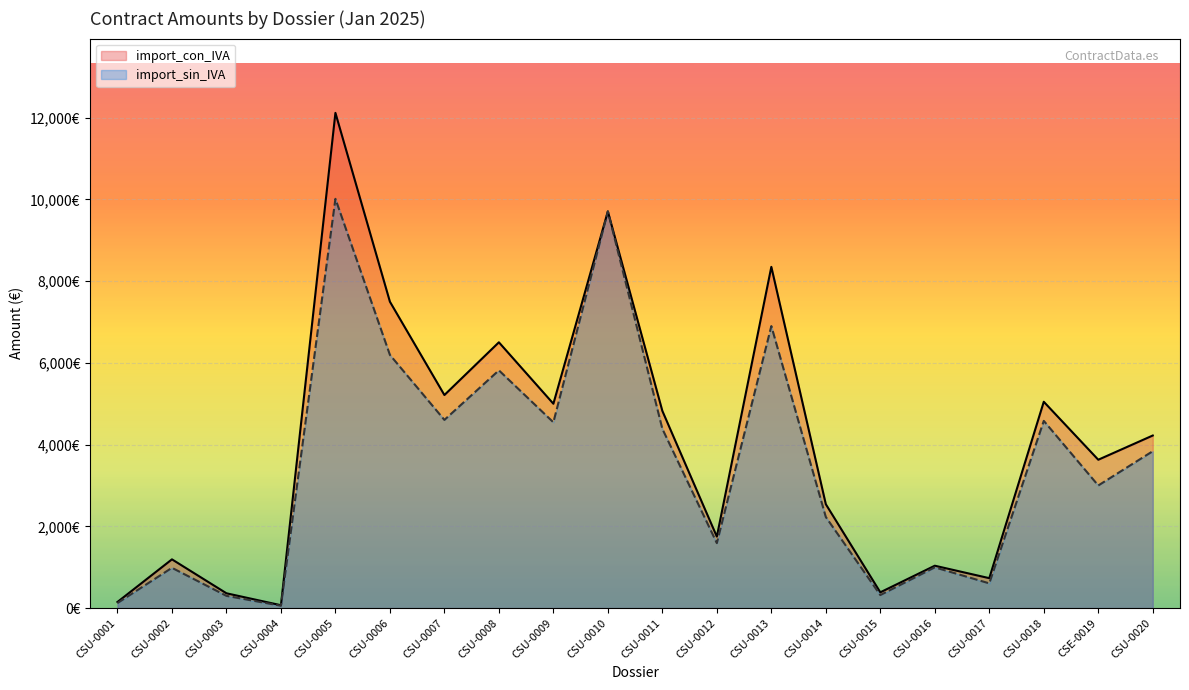

Reading right to left, list all the values displayed in this chart.

import_con_IVA: 4222.6	3630.0	5048.4	732.8	1037.2	386.5	2542.0	8348.4	1749.2	4824.2	9705.6	5000.1	6503.0	5212.9	7496.2	12115.9	70.6	363.0	1193.2	150.0
import_sin_IVA: 3838.7	3000.0	4580.7	605.6	997.4	319.4	2229.0	6899.5	1590.2	4385.7	9705.6	4545.5	5817.0	4604.1	6195.2	10013.1	58.3	300.0	986.1	124.0